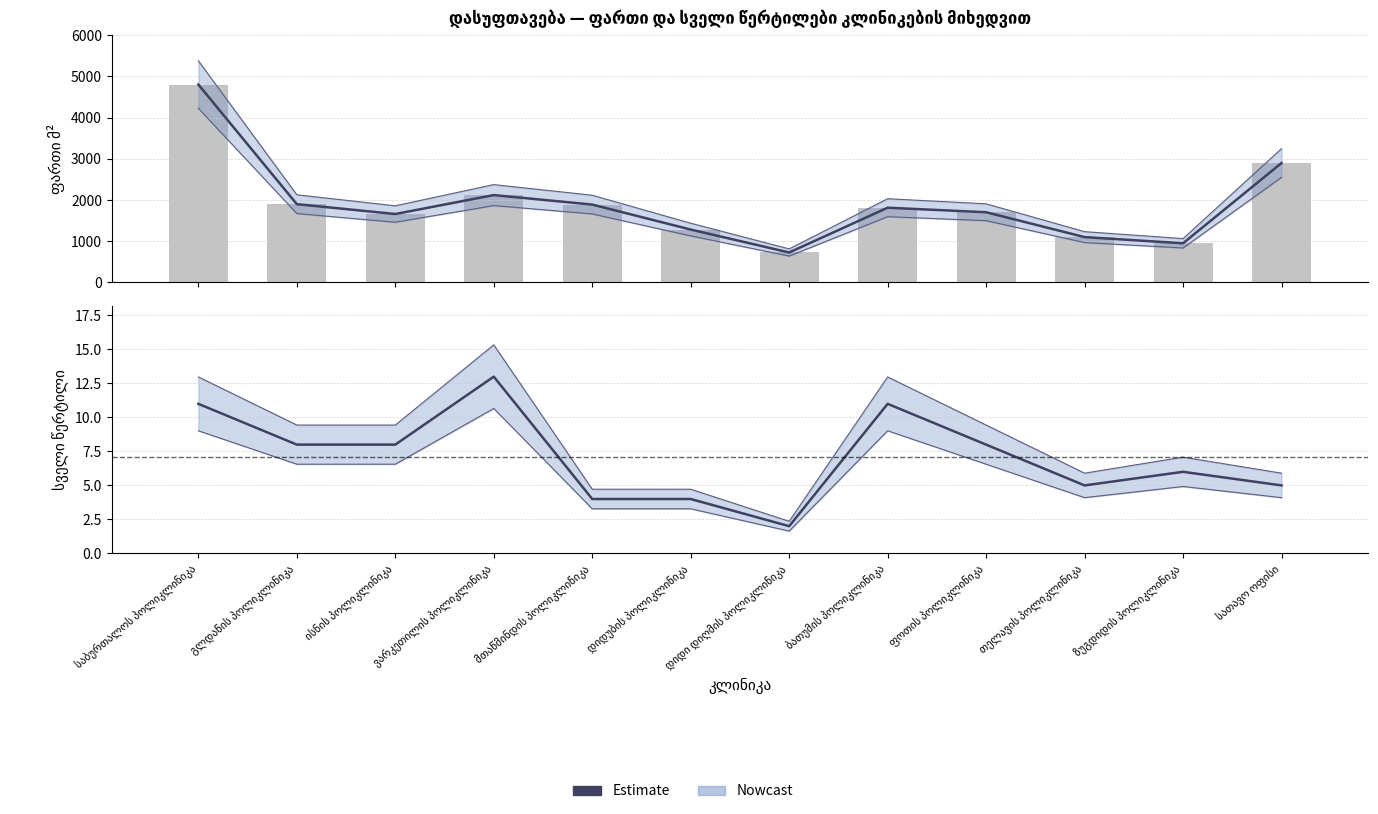

At which label does Estimate first exceed 8?

საბურთალოს პოლიკლინიკა